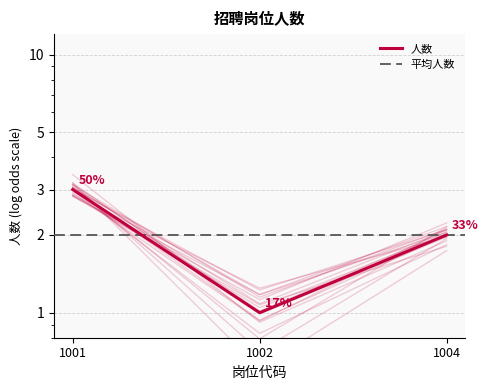

What is the difference between the values at 1004 and 1001?

1